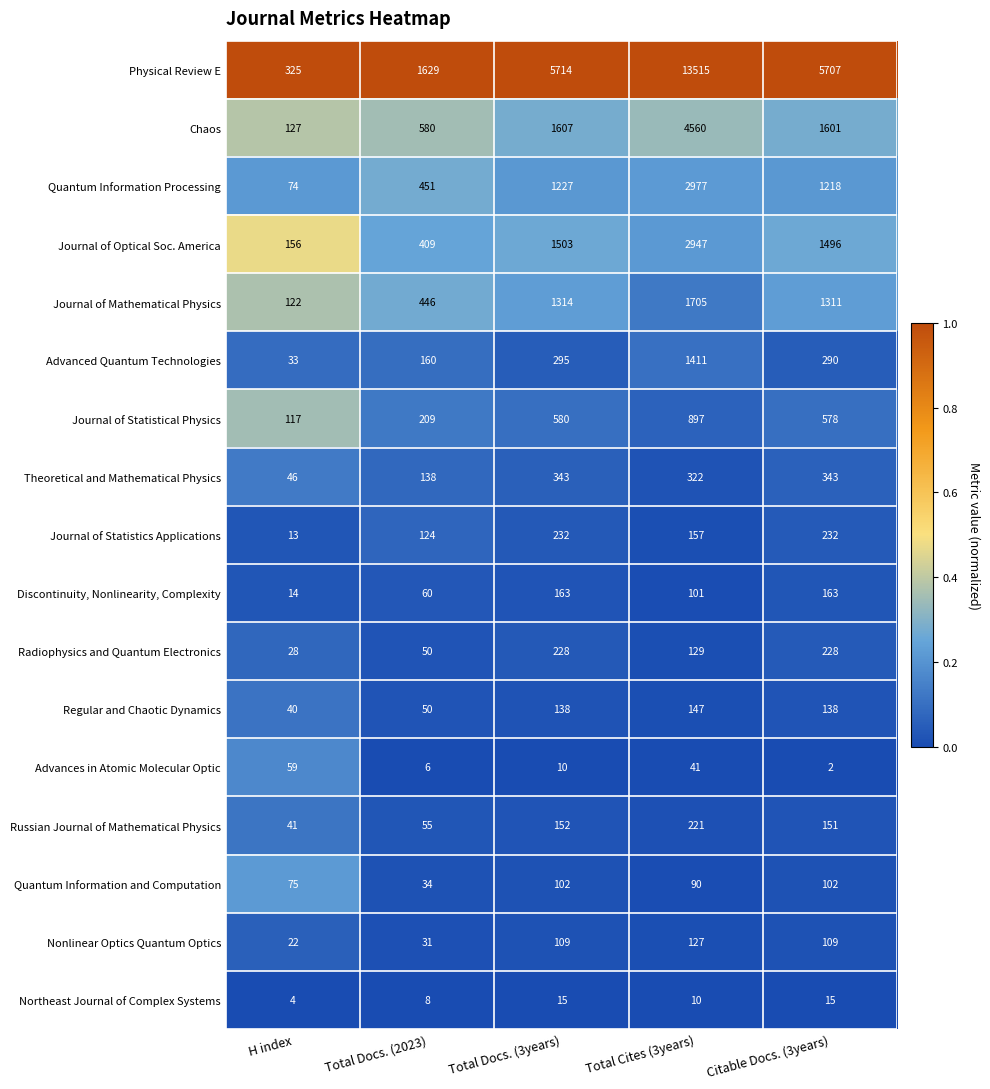

Which series has the widest spread of values?

Physical Review E